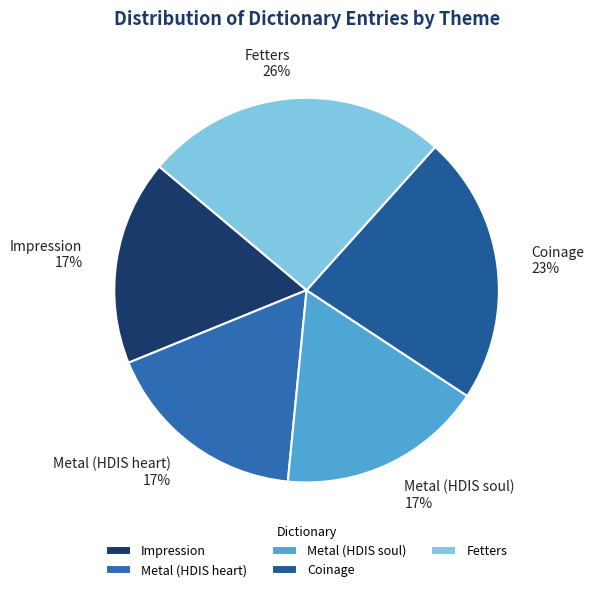

Which slice is the largest?

Fetters